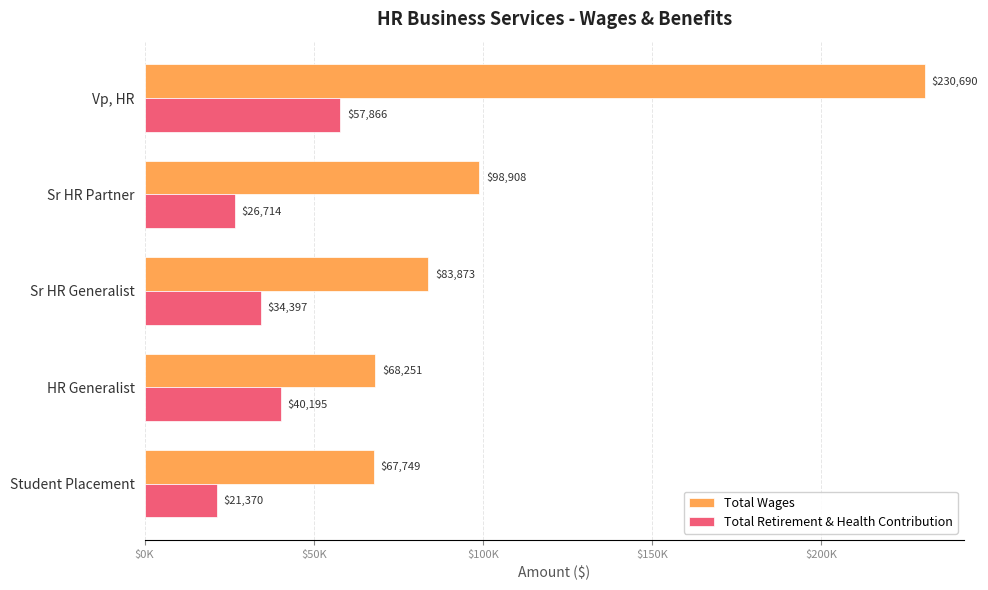

What are all the series names shown in the legend?

Total Wages, Total Retirement & Health Contribution